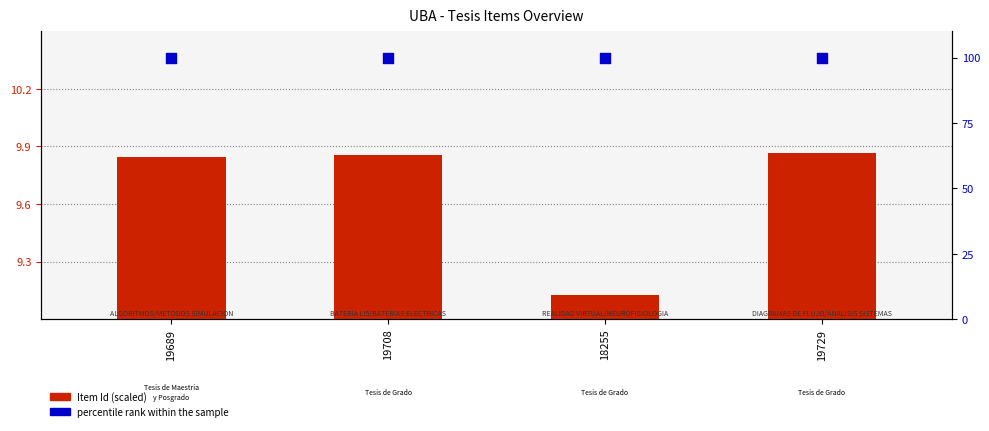

Which series contains the lowest Y value?

Item Id (scaled)